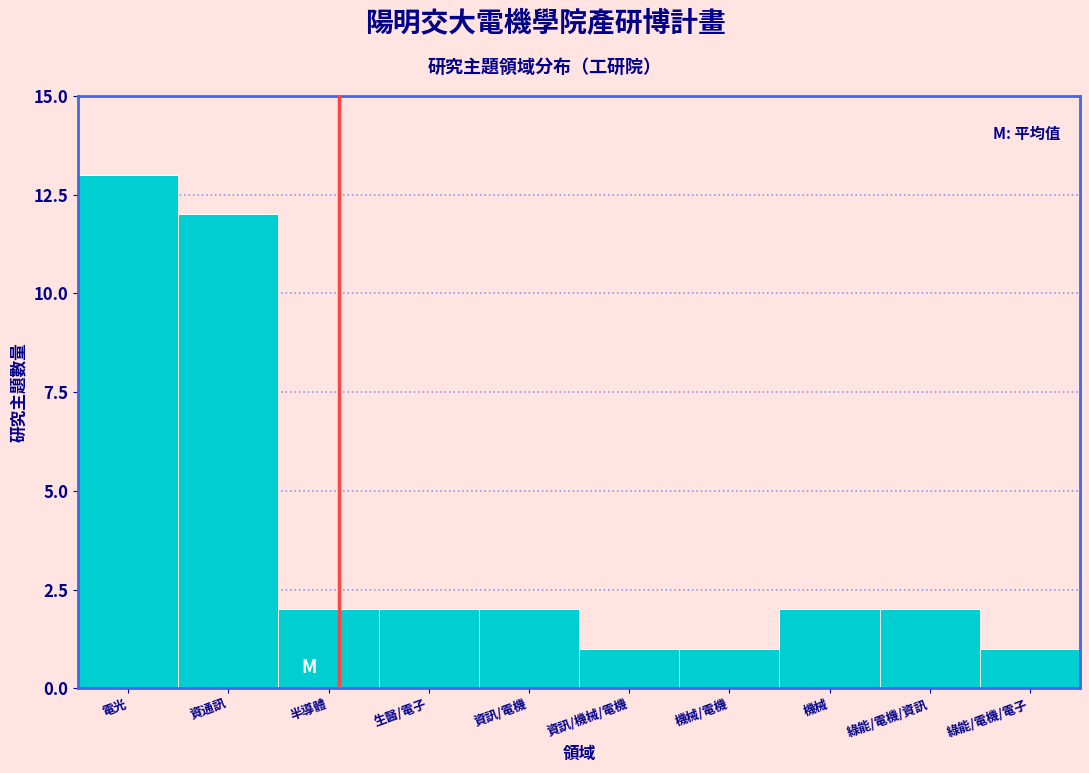

Reading right to left, transcribe all the data shown in this chart.

1	2	2	1	1	2	2	2	12	13